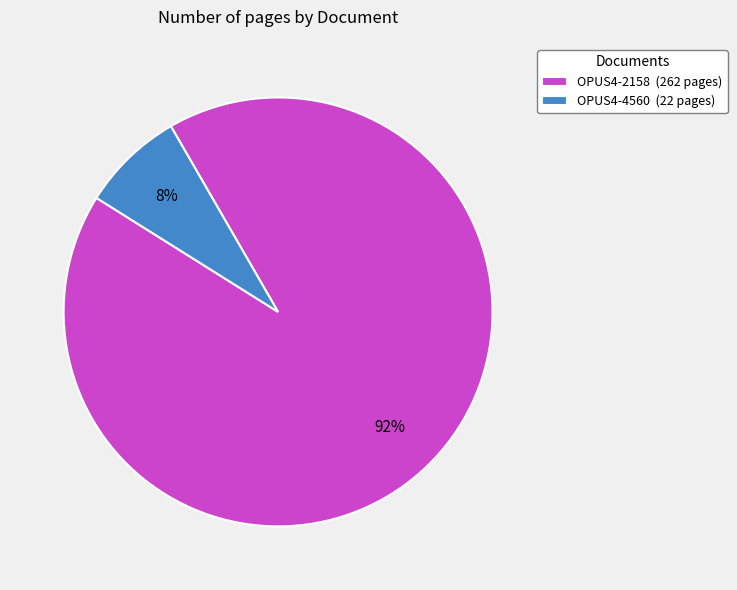

Is it true that OPUS4-4560 is 8% of the pie?

True